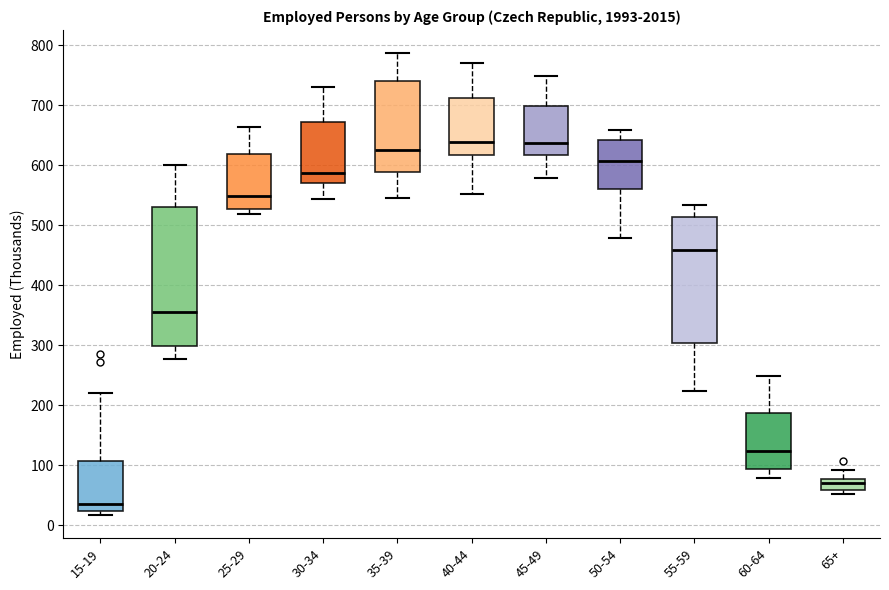

Reading left to right, read every box against the y-axis: the position of its median line, the range the box covers, and the ends of its whiskers. The values are not printed on the chart, so give them approximately, as read against the axis.

15-19: median 30, box 20 to 110, whiskers 20 (just below the box's lower edge) to 220
20-24: median 360, box 300 to 530, whiskers 280 to 600
25-29: median 550, box 530 to 620, whiskers 520 to 660
30-34: median 590, box 570 to 670, whiskers 540 to 730
35-39: median 630, box 590 to 740, whiskers 550 to 790
40-44: median 640, box 620 to 710, whiskers 550 to 770
45-49: median 640, box 620 to 700, whiskers 580 to 750
50-54: median 610, box 560 to 640, whiskers 480 to 660
55-59: median 460, box 300 to 510, whiskers 220 to 530
60-64: median 120, box 90 to 190, whiskers 80 to 250
65+: median 70, box 60 to 80, whiskers 50 to 90